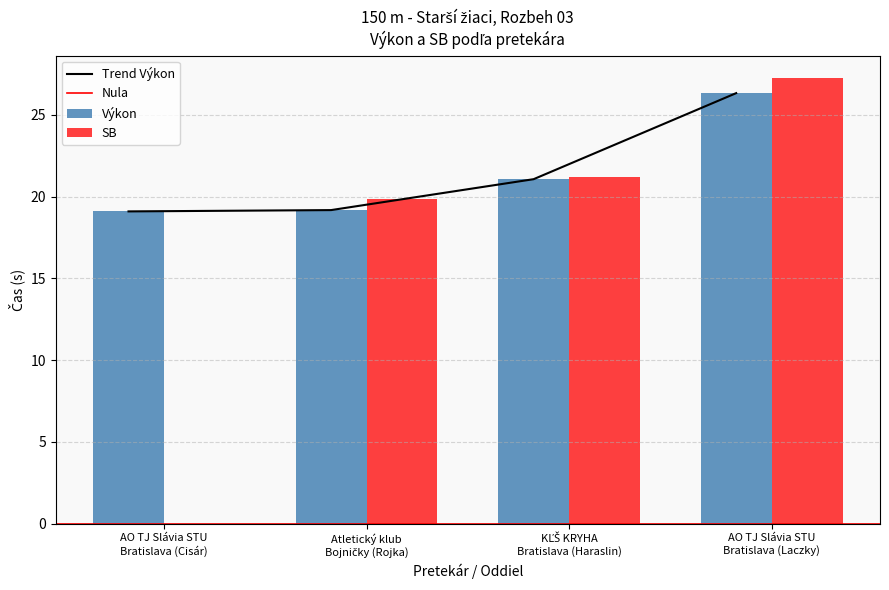

Rank the categories by value from lowest to highest.

AO TJ Slávia STU
Bratislava (Cisár), Atletický klub
Bojničky (Rojka), KĽŠ KRYHA
Bratislava (Haraslin), AO TJ Slávia STU
Bratislava (Laczky)